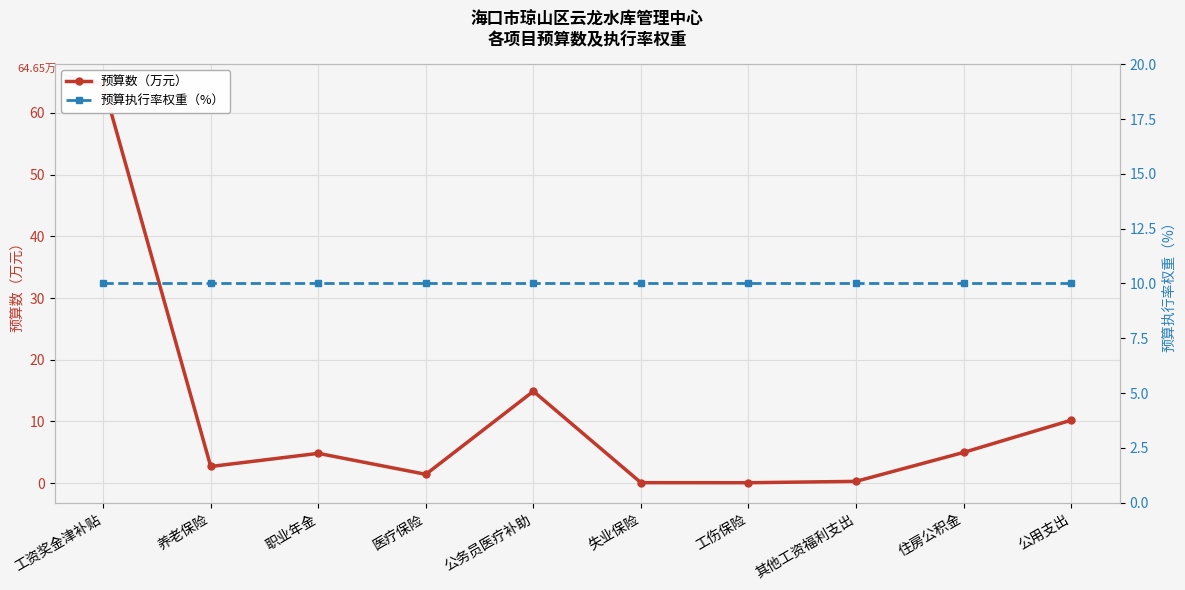

After their last crossing, which series has the higher values: 预算数（万元） or 预算执行率权重（%）?

预算数（万元）